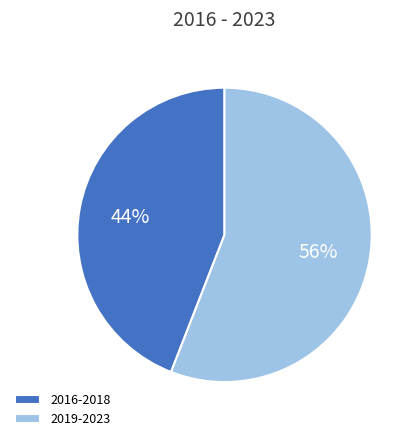

To the nearest percent, what is the difference between the 2019-2023 and 2016-2018 slice percentages?

12%